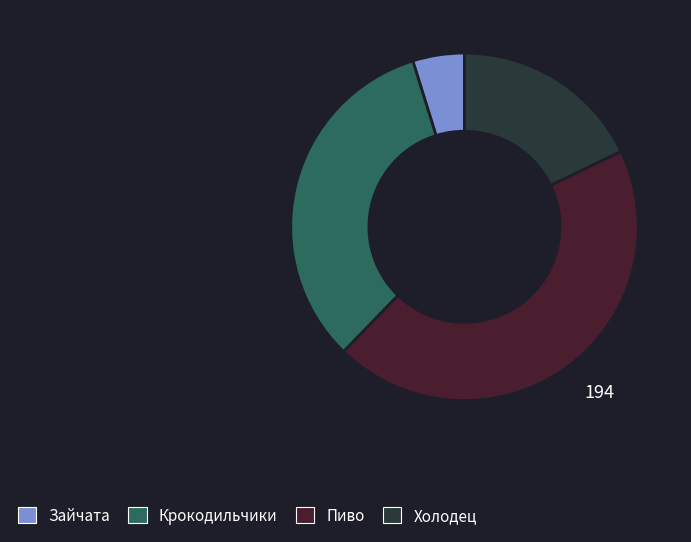

Count the number of slices in the pie.

4